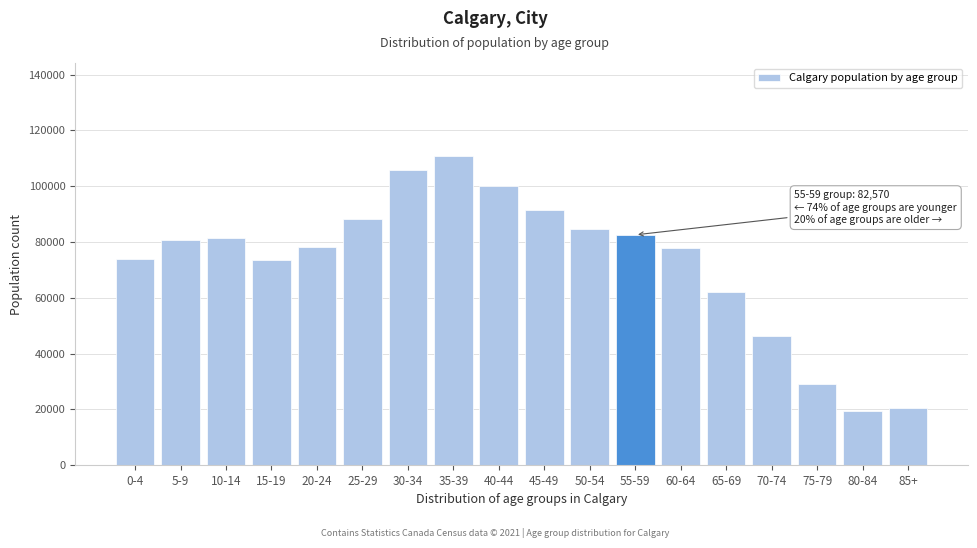

What is the label of the 1st bar from the right?

85+